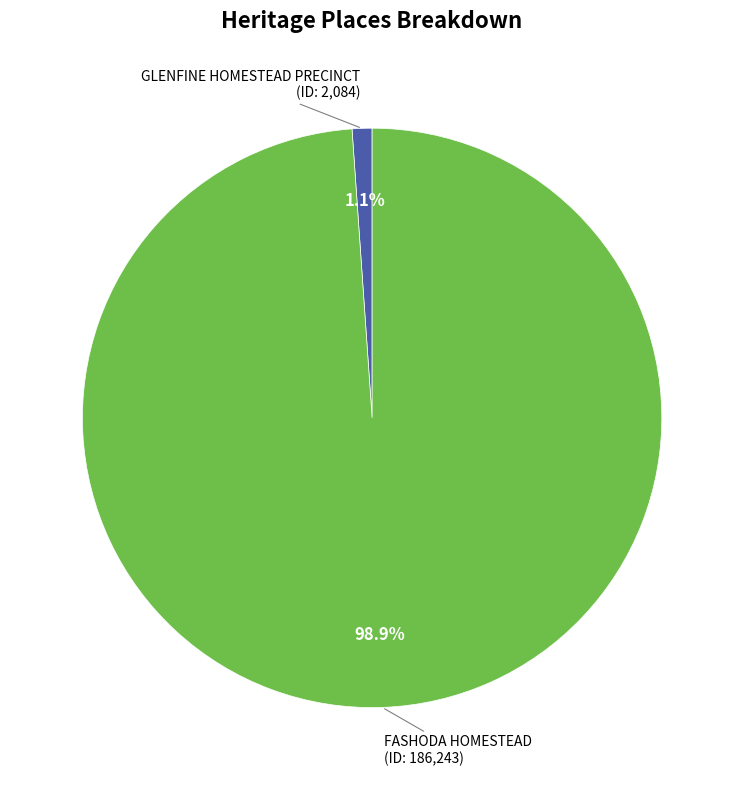

What is the total percentage of FASHODA HOMESTEAD and GLENFINE HOMESTEAD PRECINCT?

100.0%